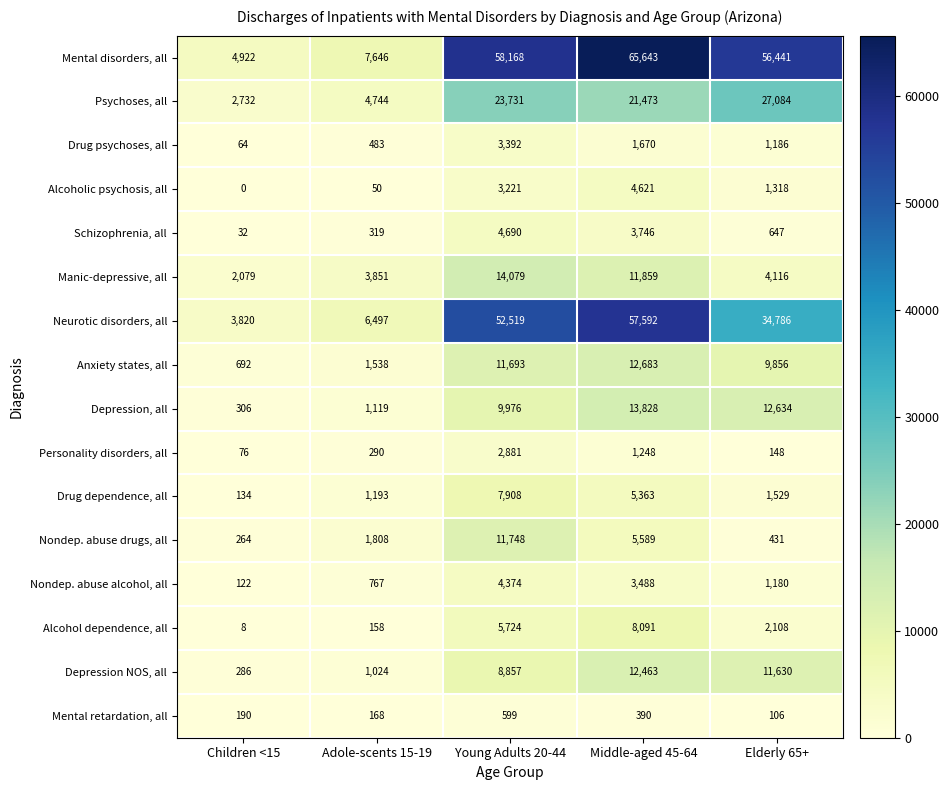

Which series has the largest total across all categories?

Mental disorders, all